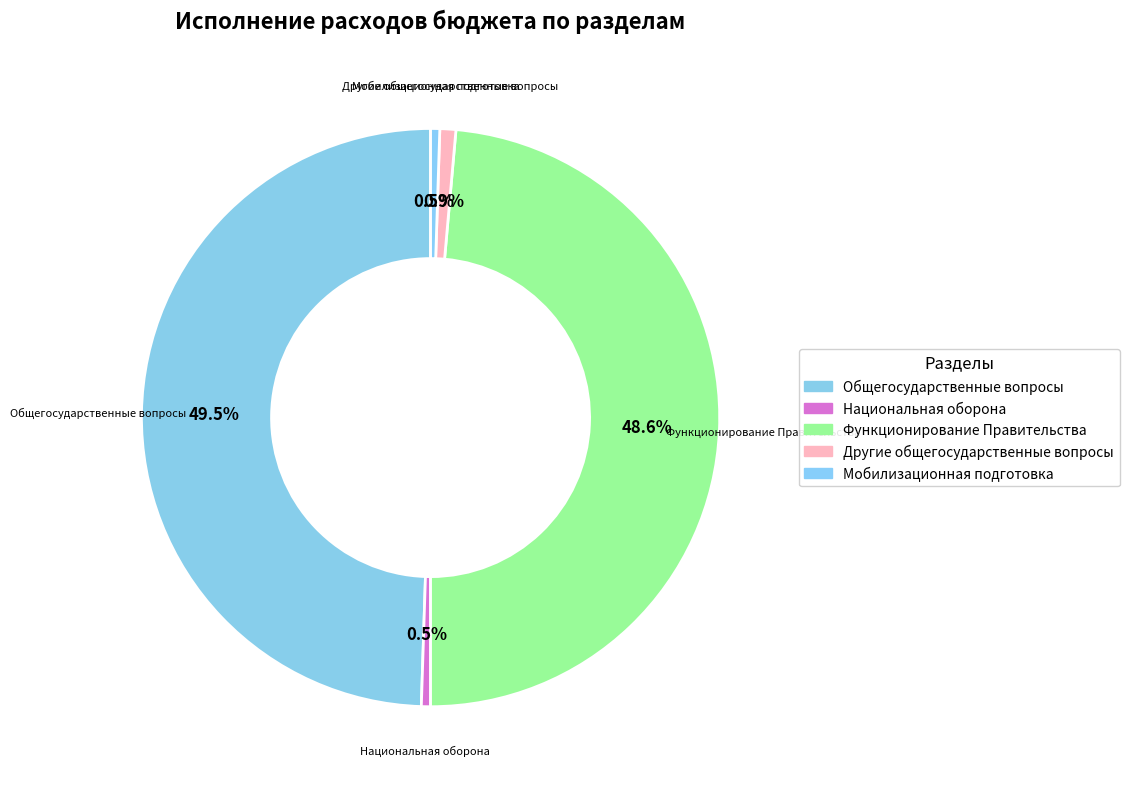

How many slices are in this pie chart?

5